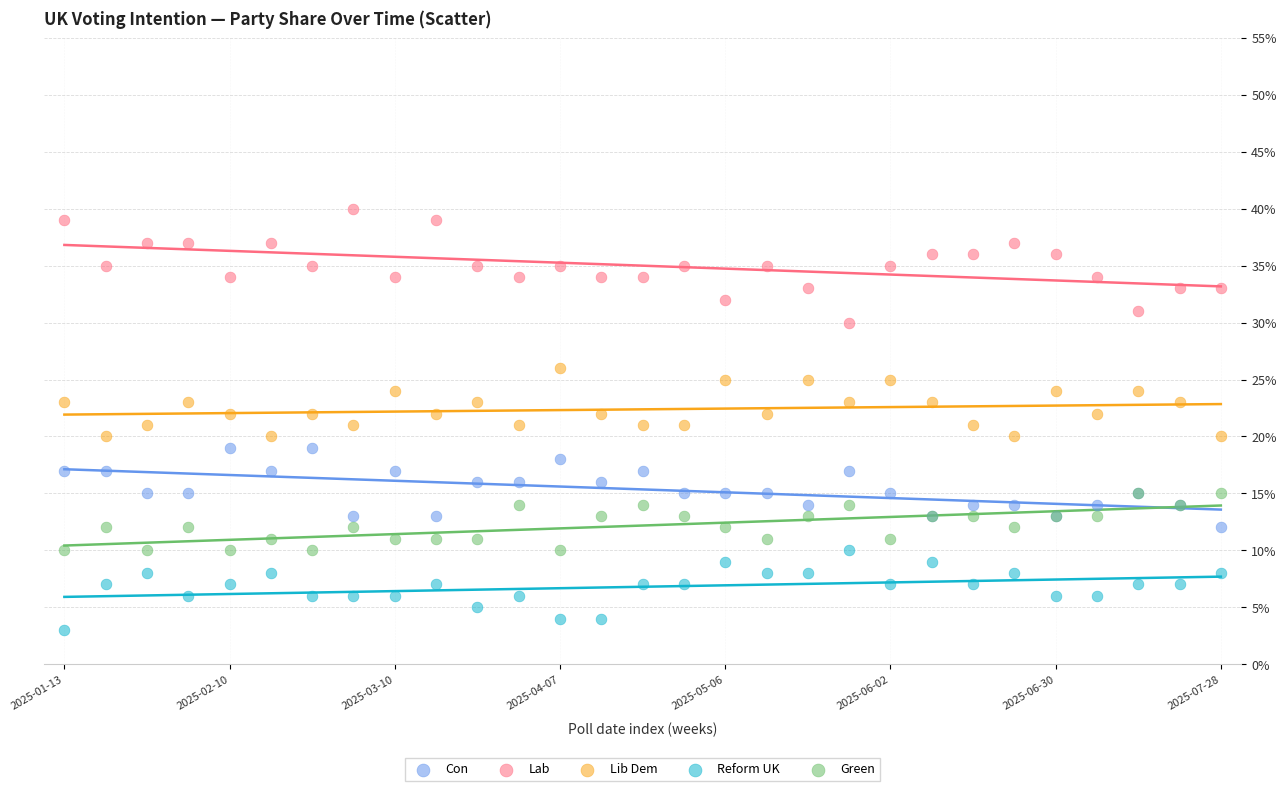

What are all the series names shown in the legend?

Con, Lab, Lib Dem, Reform UK, Green